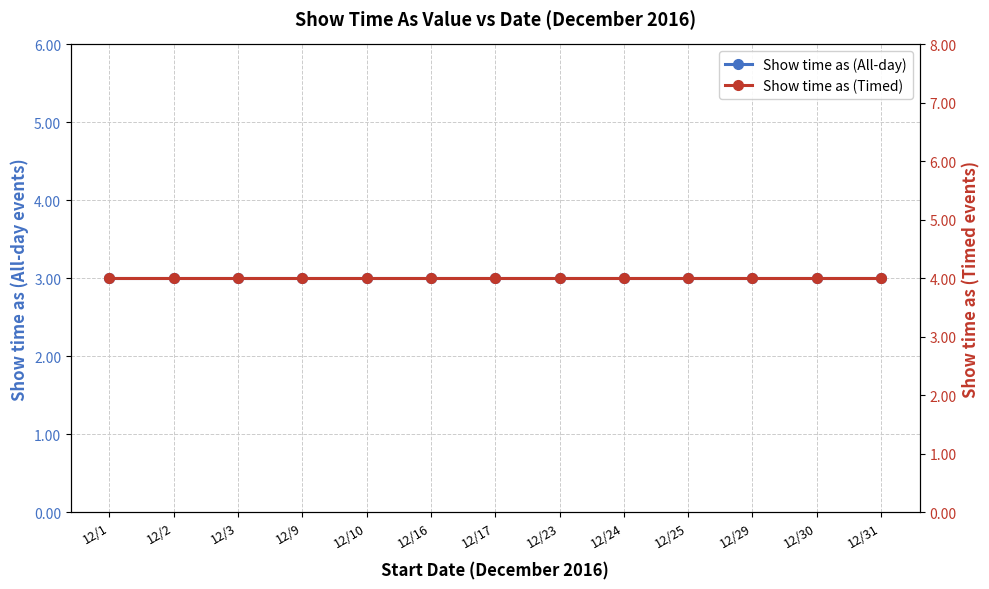

Reading right to left, list all the values displayed in this chart.

Show time as (All-day): 3	3	3	3	3	3	3	3	3	3	3	3	3
Show time as (Timed): 4	4	4	4	4	4	4	4	4	4	4	4	4